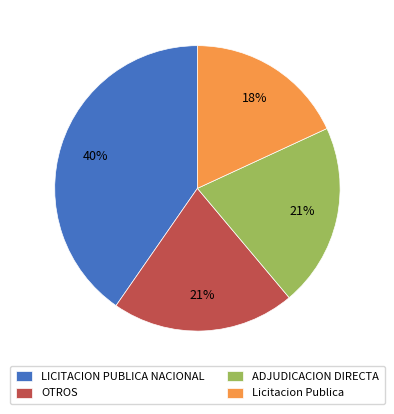

To the nearest percent, what is the combined percentage of LICITACION PUBLICA NACIONAL and OTROS?

61%